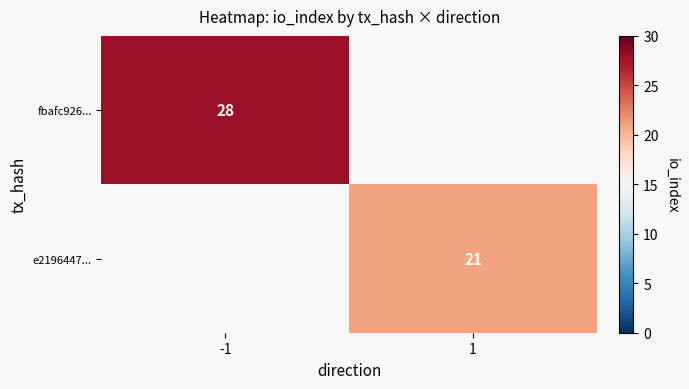

Is it true that e2196447... equals 28 at 1?

False